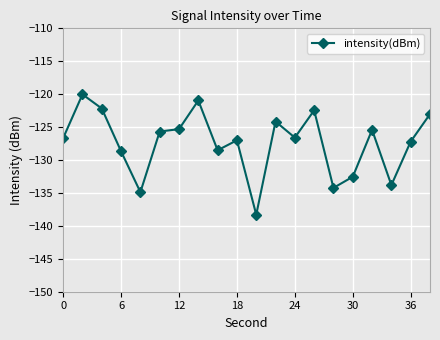

What is the difference between the second highest and minimum values?

17.3